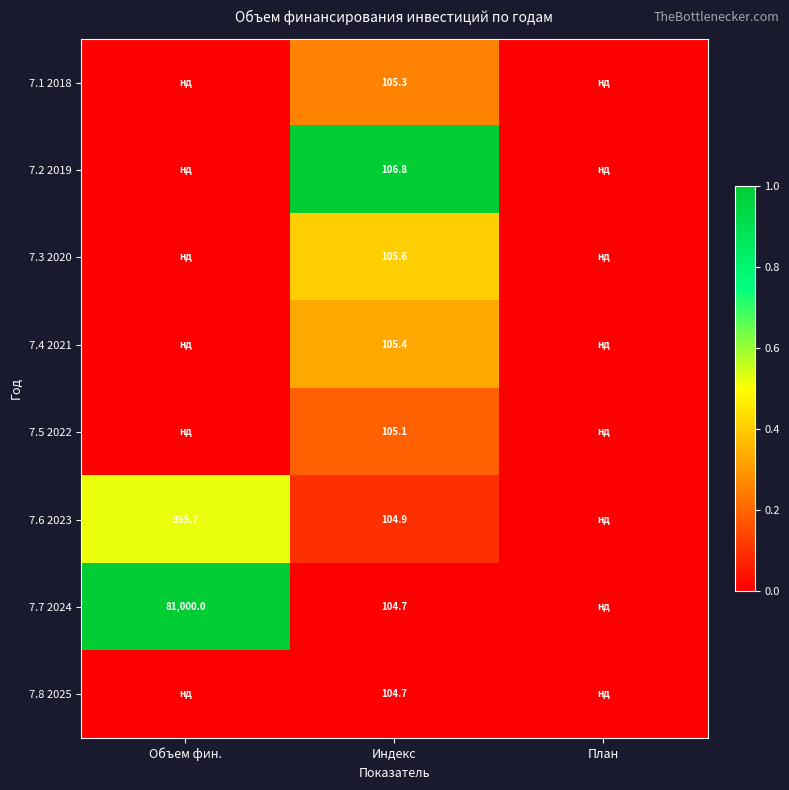

True or false: 7.7 2024 has a value of 104.7 at Индекс.

True